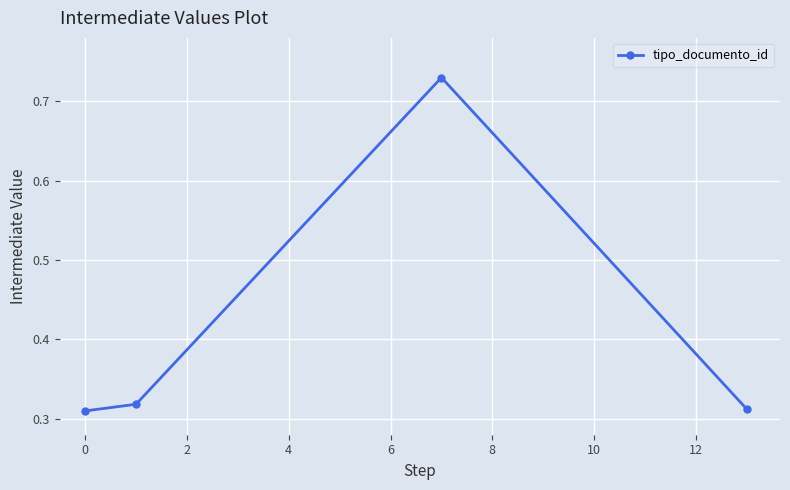

What is the sum of all values?

1.7